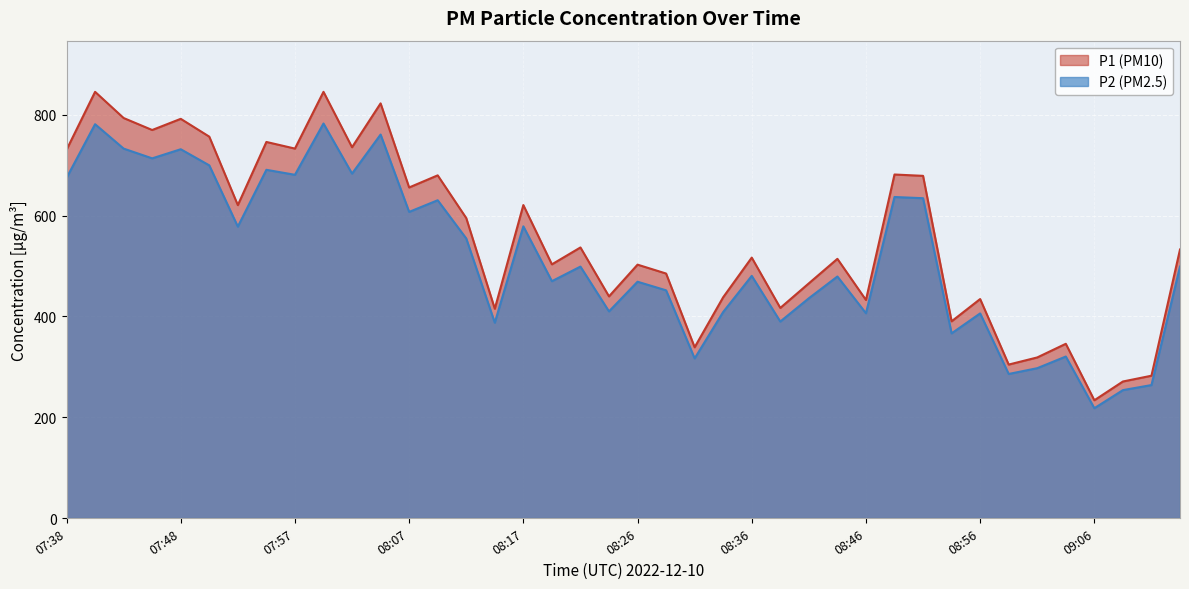

What is the approximate value of P2 at 08:14?

387.6